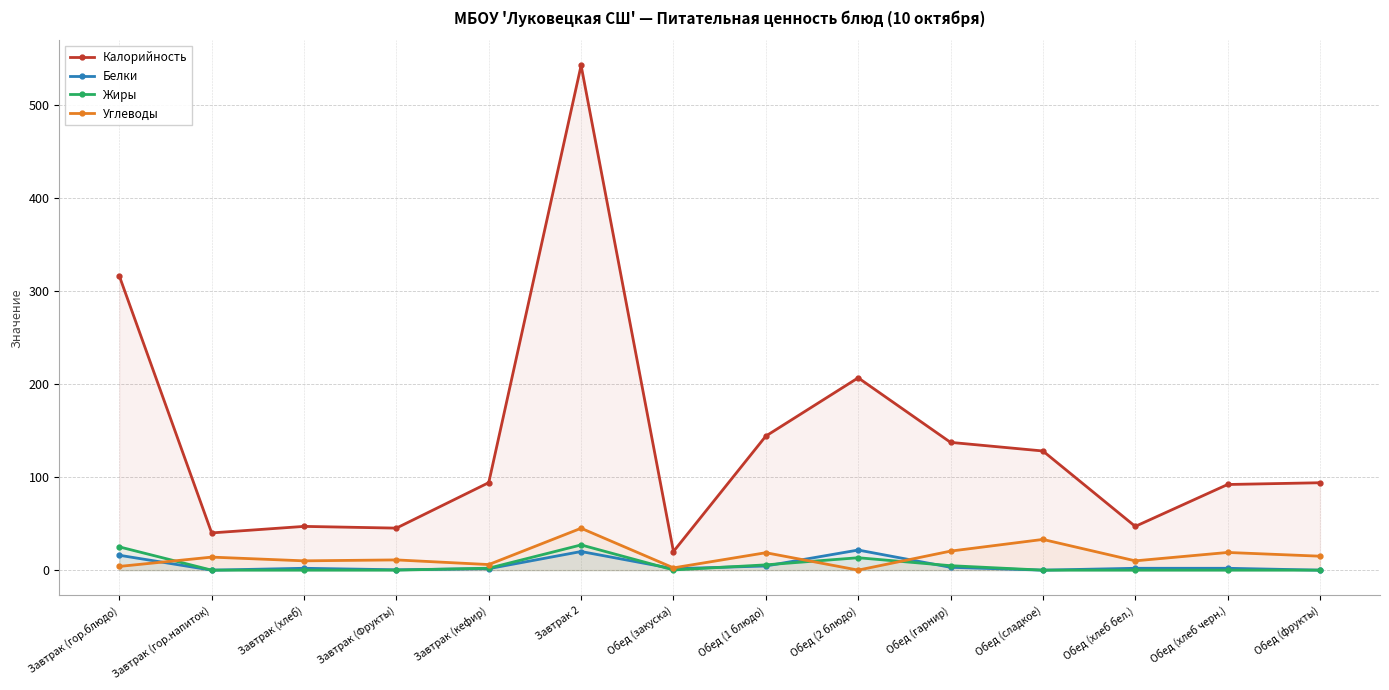

What is the average value of the Белки series?

5.3